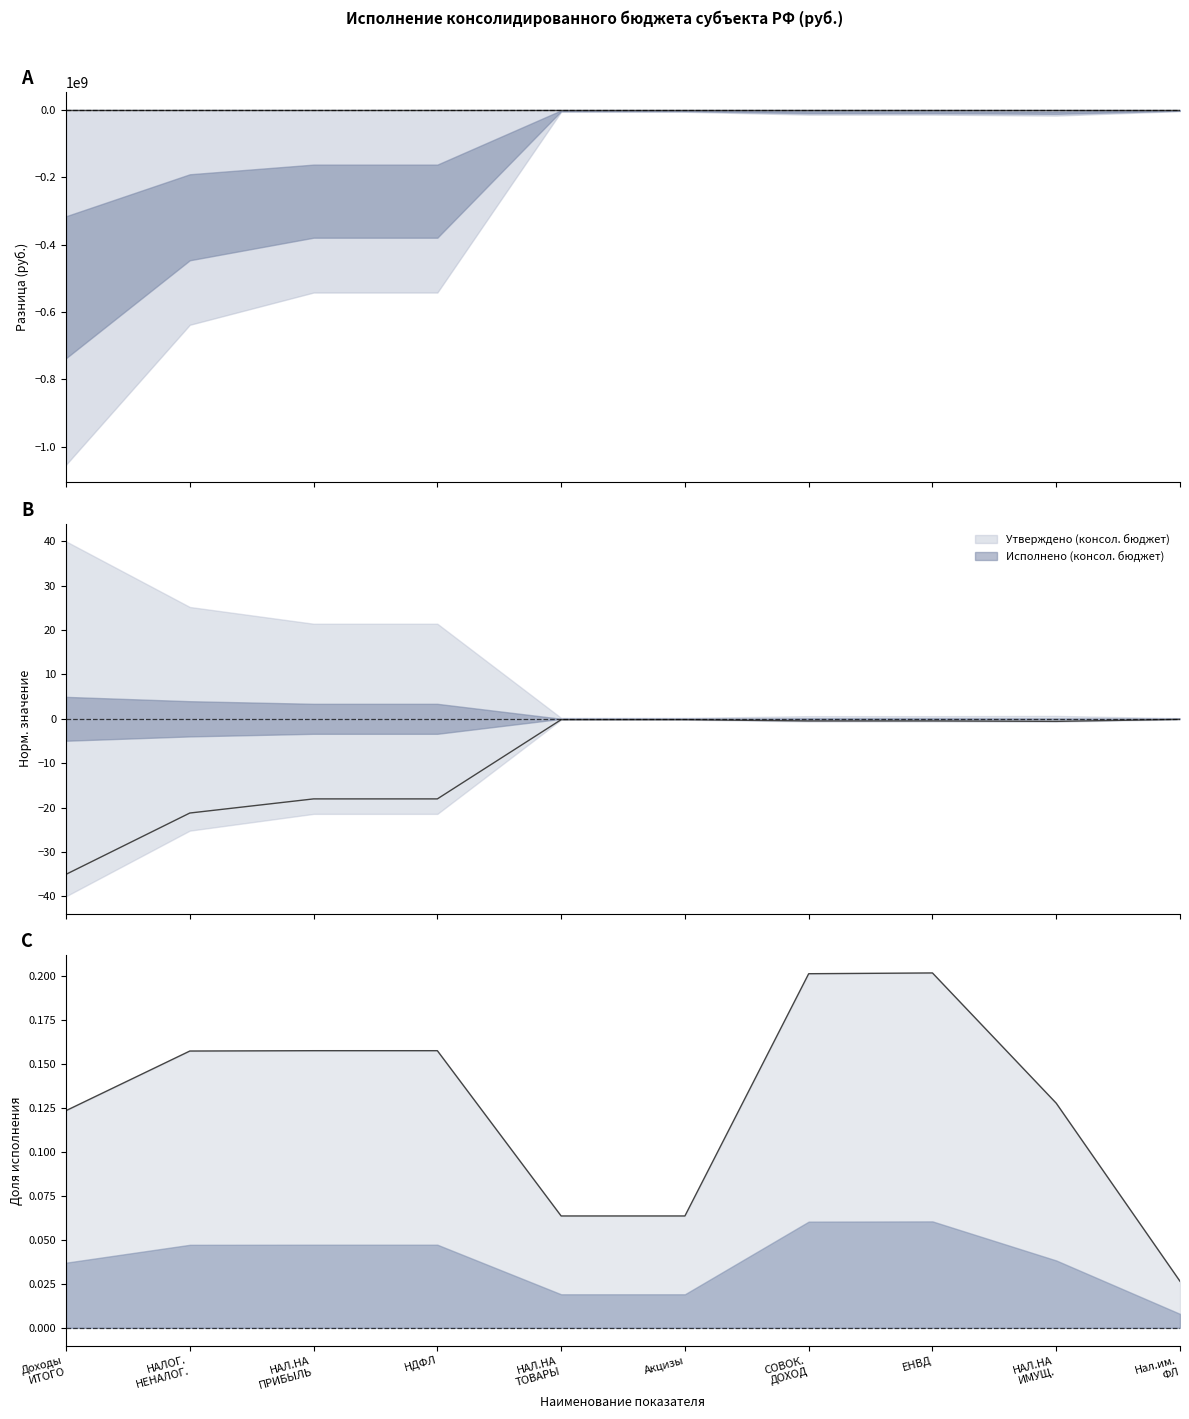

Does the chart have visible grid lines?

No